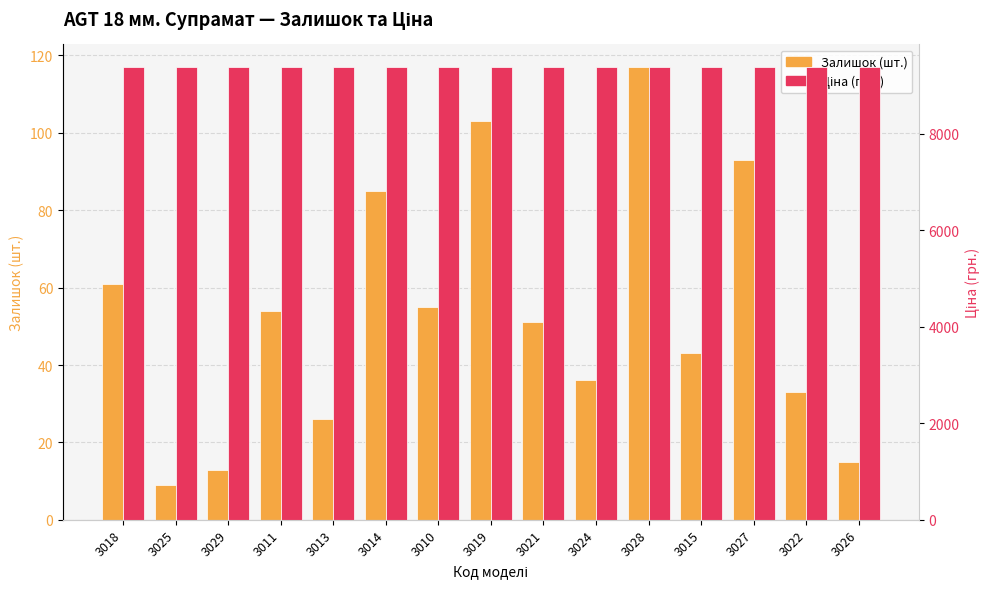

What is the lowest value of the Залишок series?

9.0